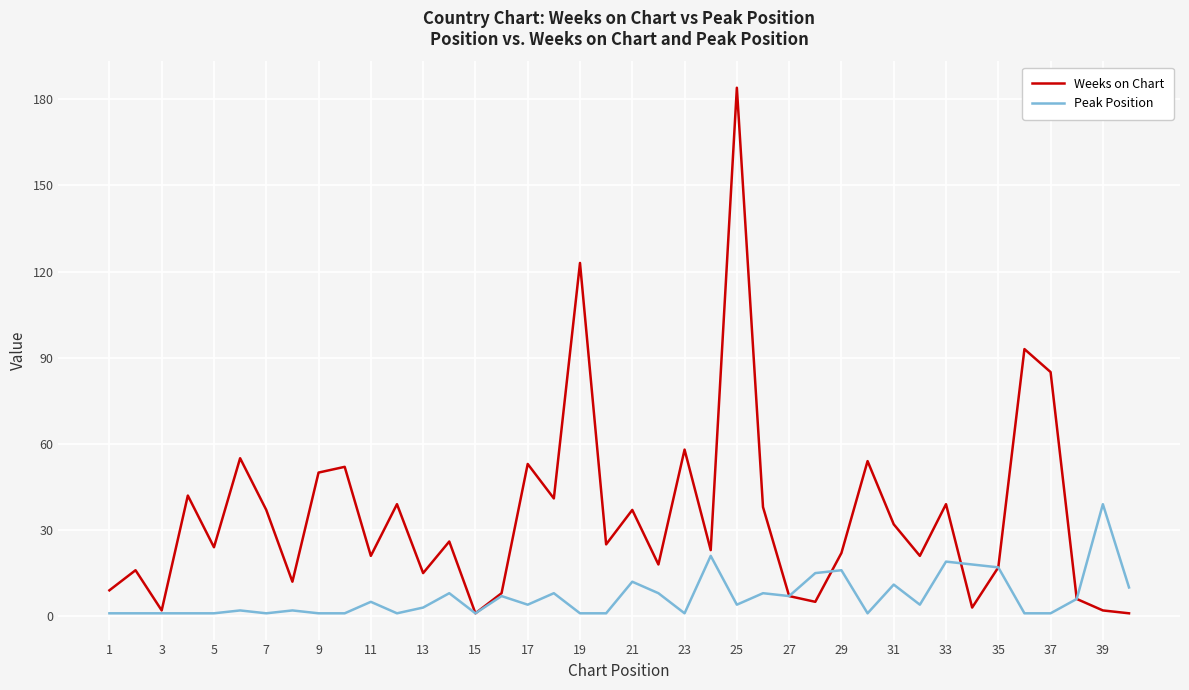

Rank the series by their average value, from highest to lowest.

Weeks on Chart, Peak Position